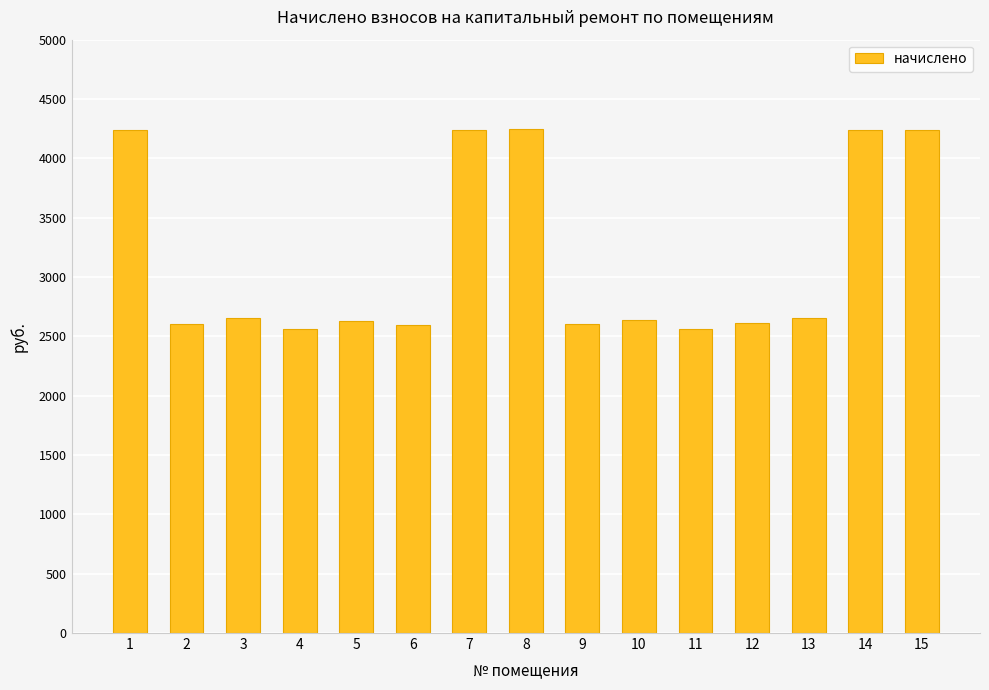

What is the maximum value shown in the chart?

4247.6